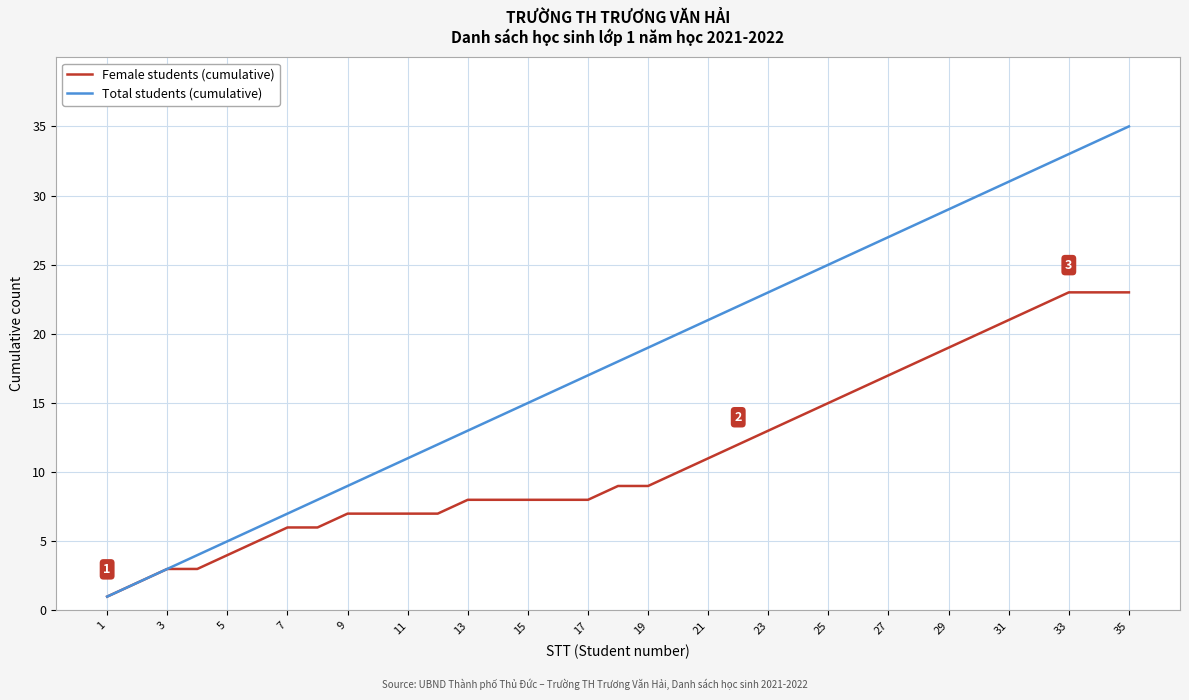

Which series has the largest total across all categories?

Total students (cumulative)